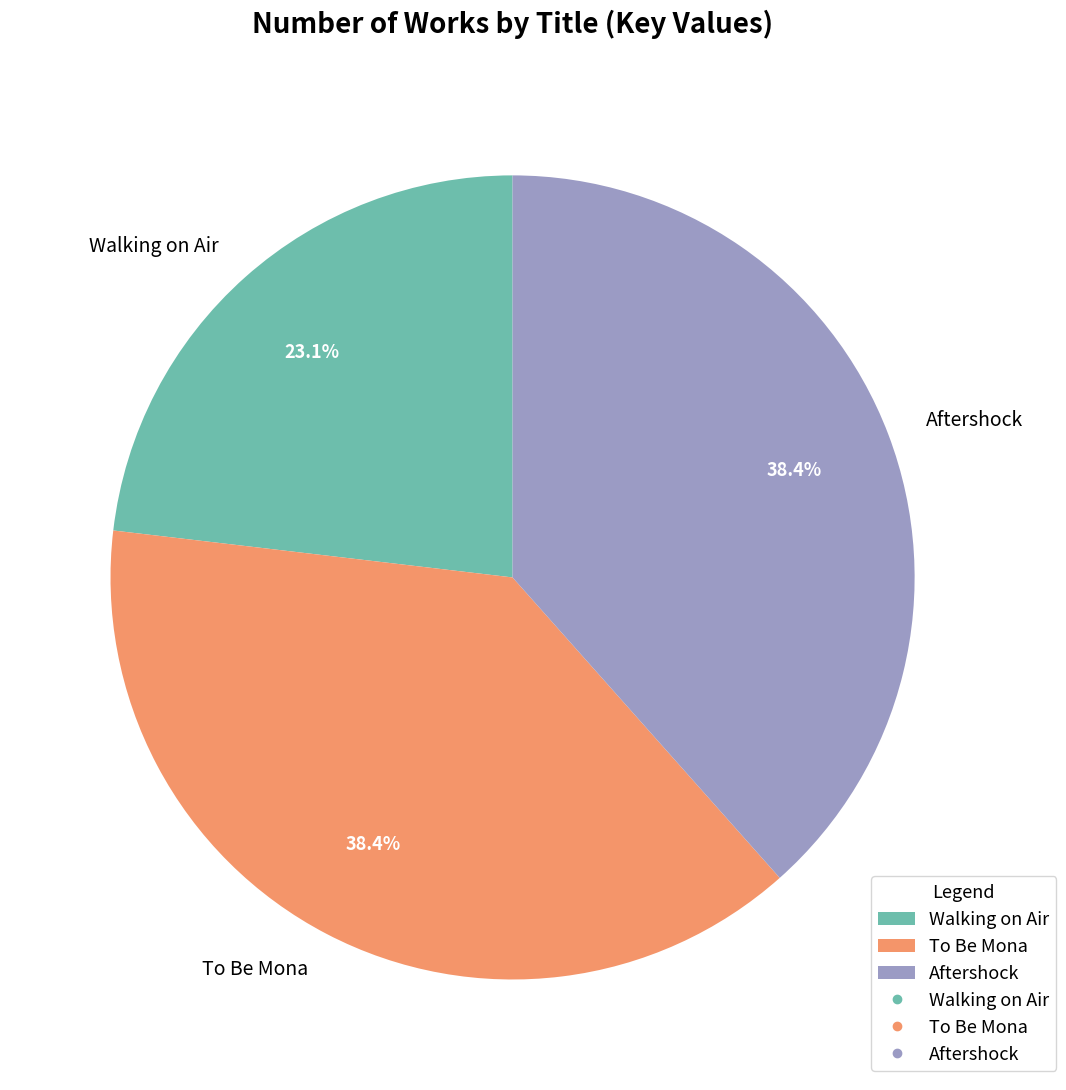

Count the number of slices in the pie.

3